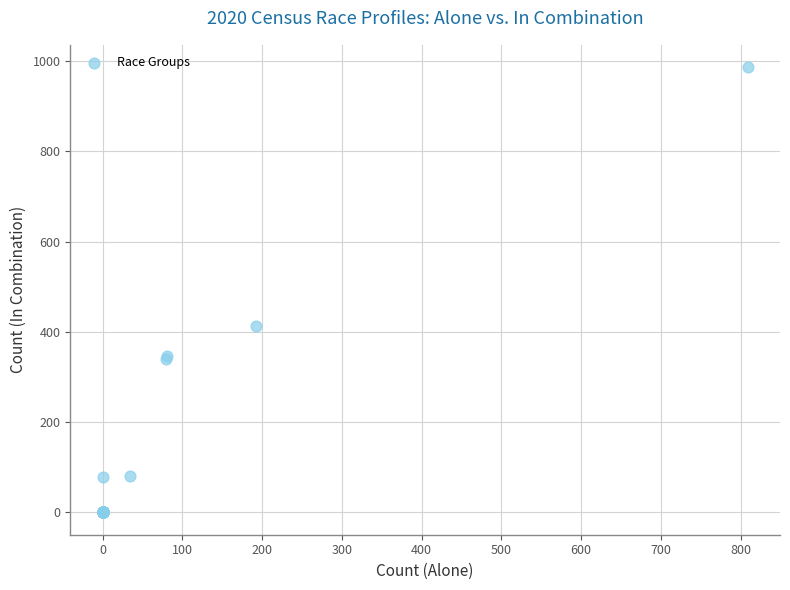

What Y value in the scatter plot is closest to 493?

413